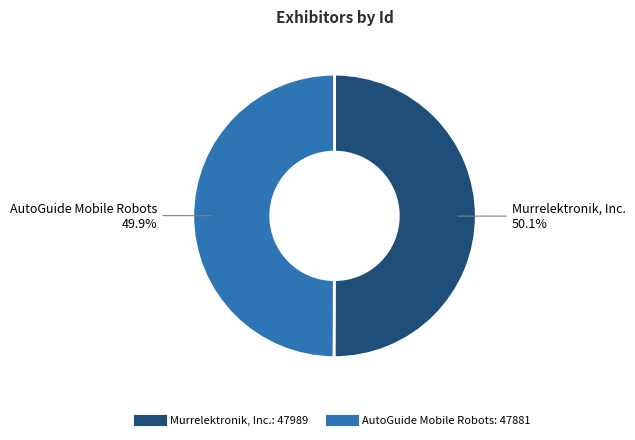

What is the ratio of the value at Murrelektronik, Inc. to the value at AutoGuide Mobile Robots?

1.0